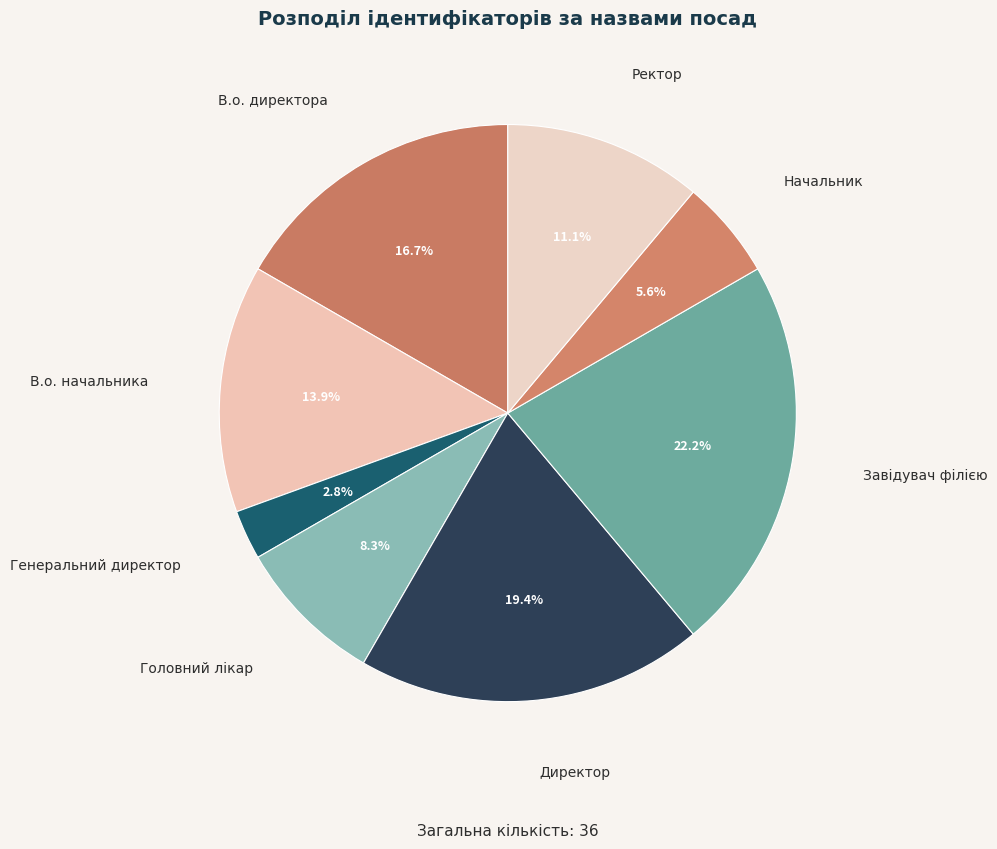

To the nearest percent, what is the combined percentage of Головний лікар and Завідувач філією?

31%